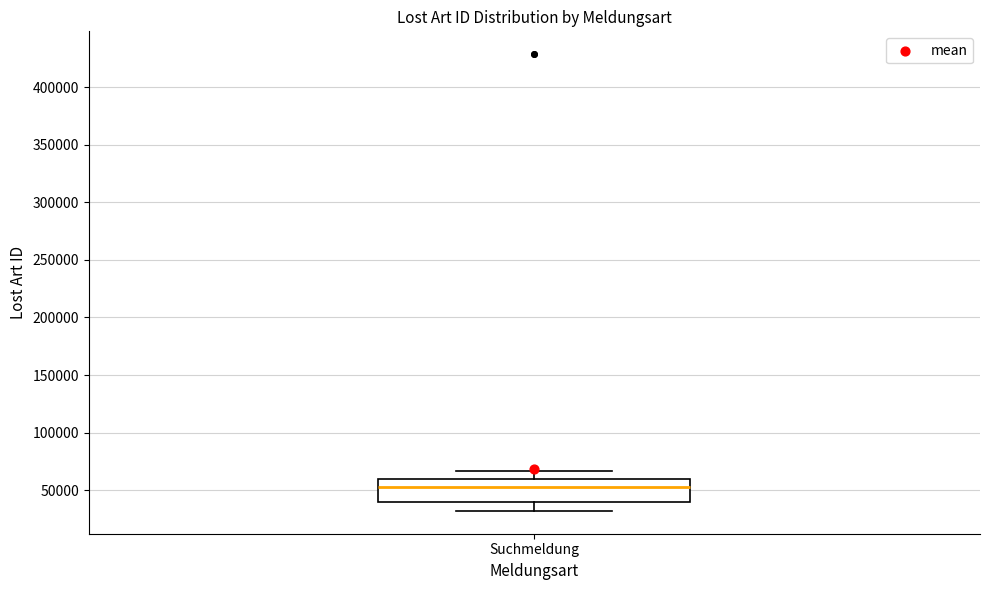

Transcribe this box plot: give where the median line is, the range the box spans, and where the two whiskers end, as read against the y-axis. The values are not printed on the chart, so give them approximately, as read against the axis.

median 50000, box 40000 to 60000, whiskers 30000 to 65000